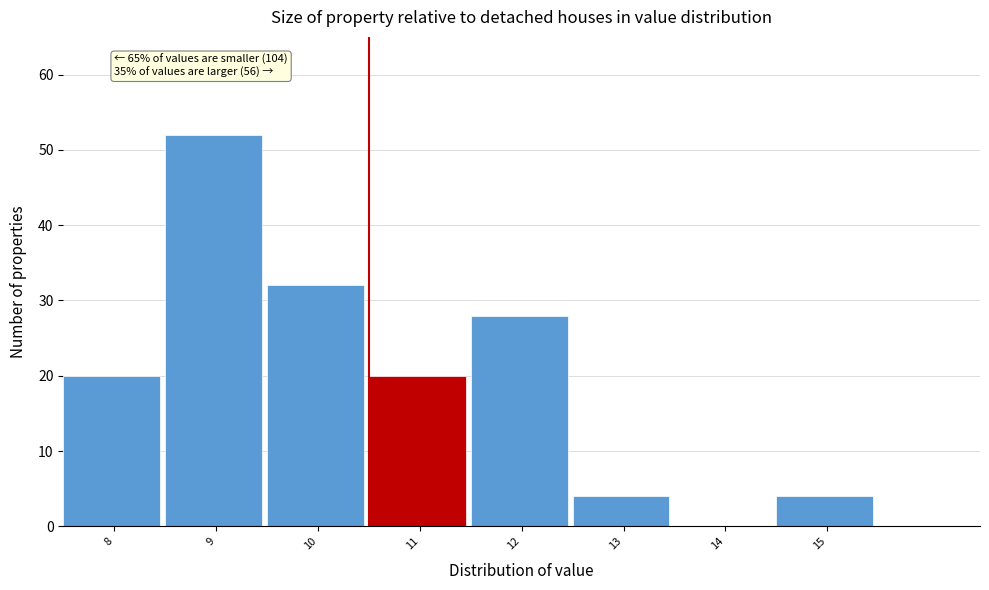

Reading right to left, extract all data points from this chart.

15=4	14=0	13=4	12=28	11=20	10=32	9=52	8=20